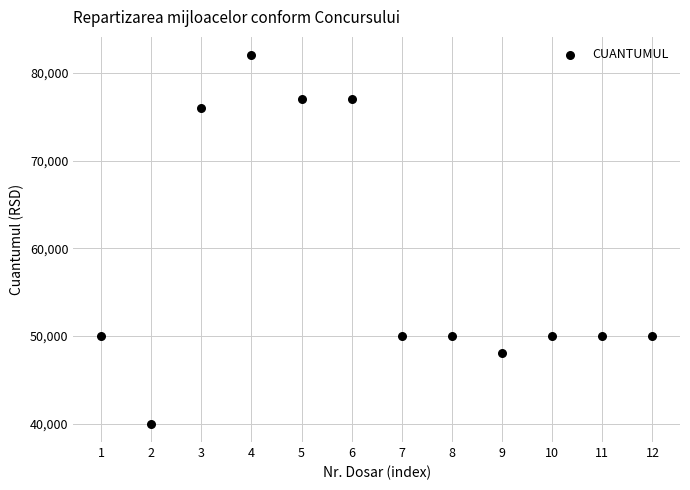

What is the range of Y values (max minus min)?

42000